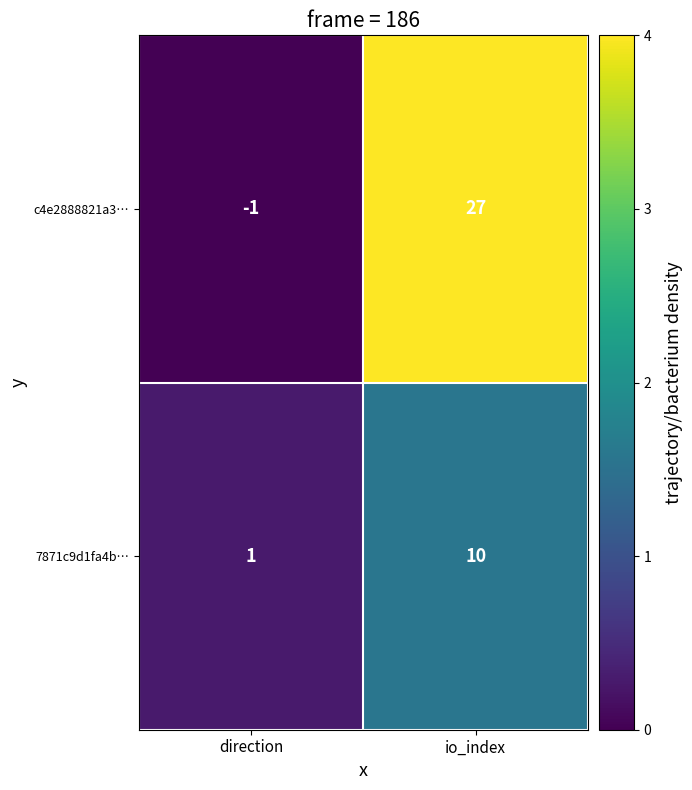

What is the difference between the highest and lowest values at direction?

2